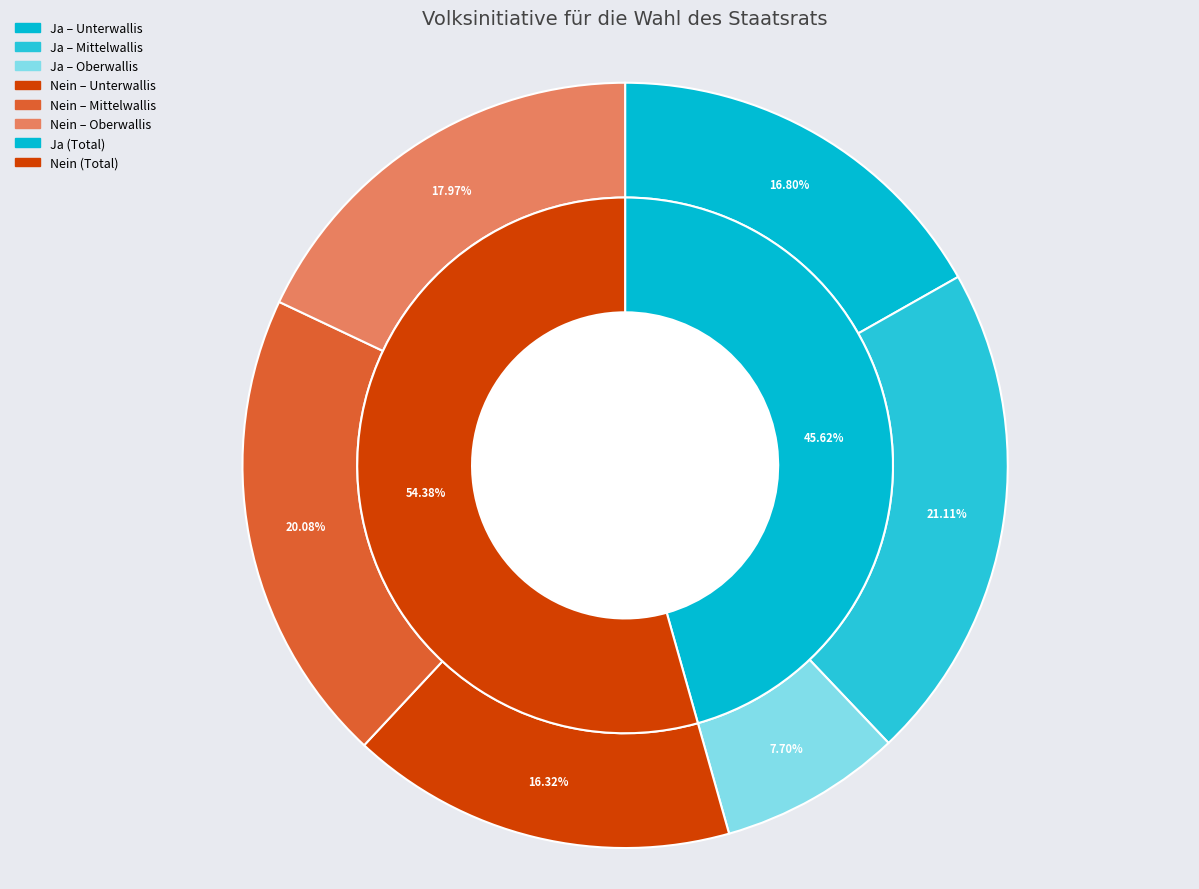

Combined, do Unterwallis and Mittelwallis account for over 50%?

No